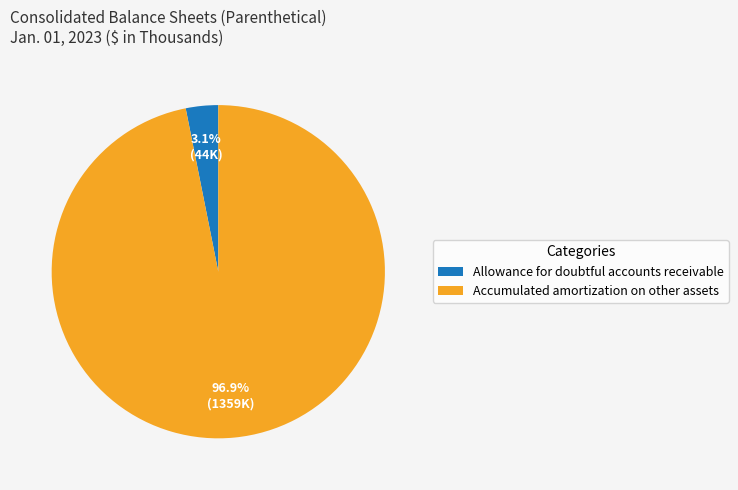

What percentage is the Accumulated amortization on other assets slice, to the nearest percent?

97%